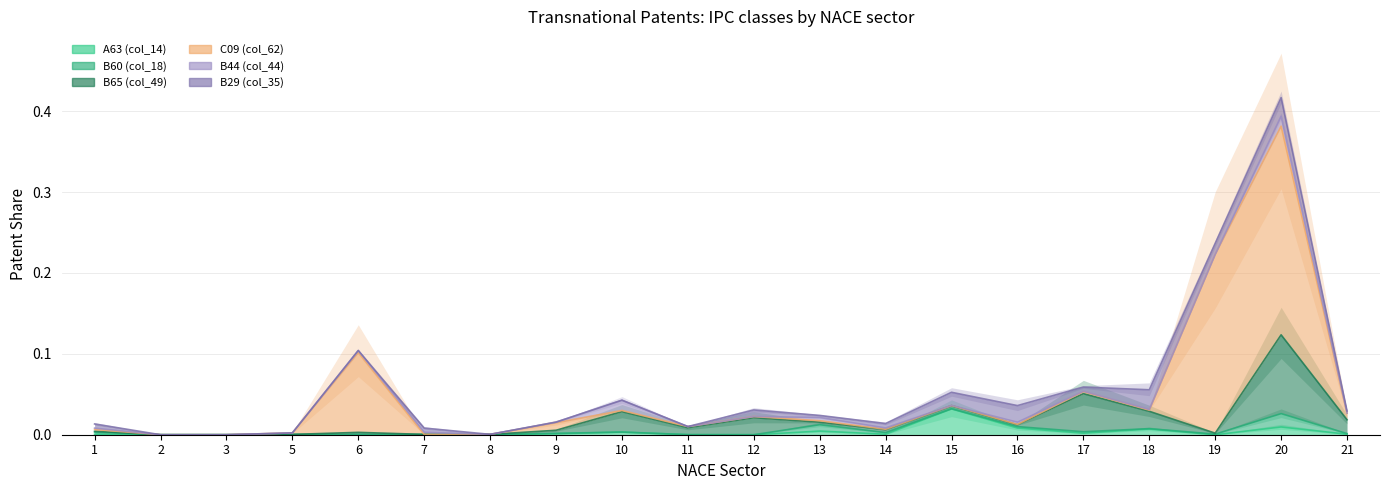

At which category is the sum across all series the highest?

20